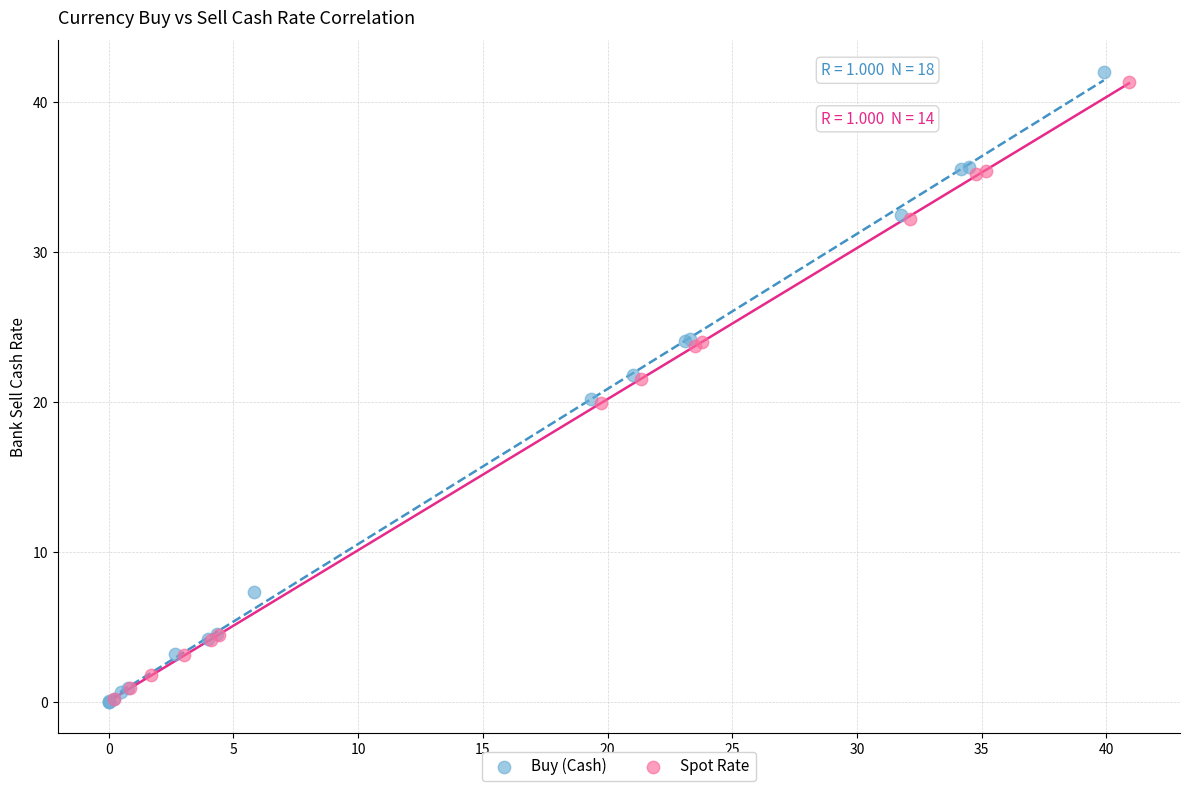

What are all the series names shown in the legend?

Buy (Cash), Spot Rate